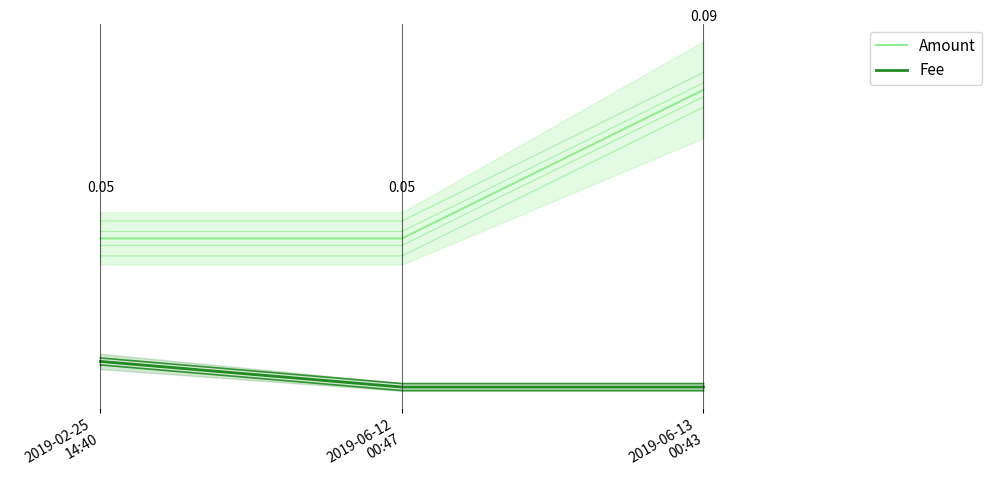

At how many categories does at least one series exceed 0?

3